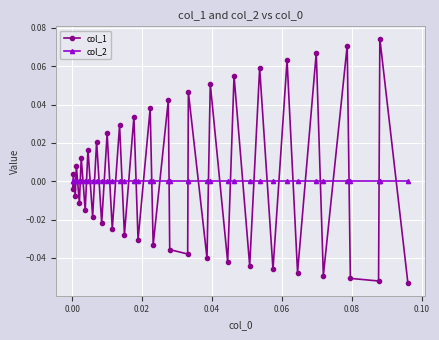

Count the number of data series in this chart.

2